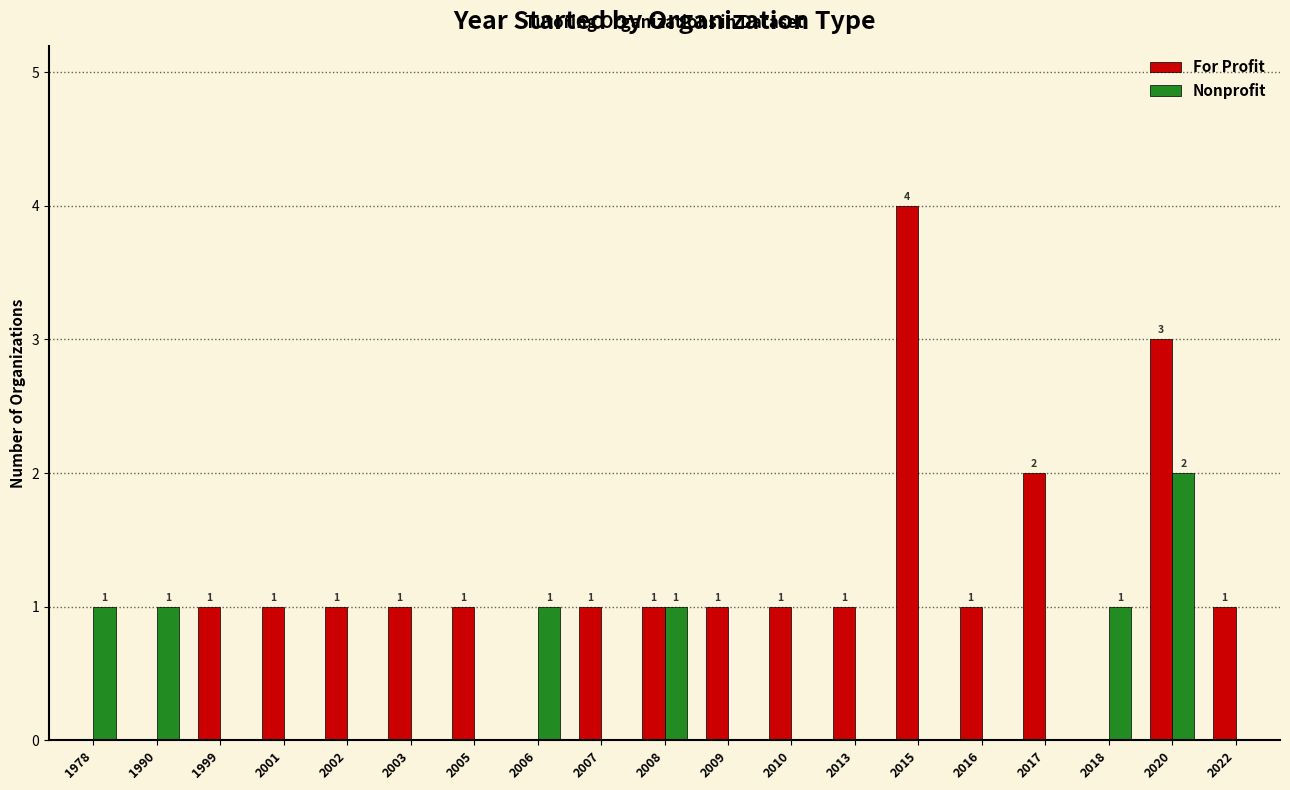

At which category is the sum across all series the highest?

2020